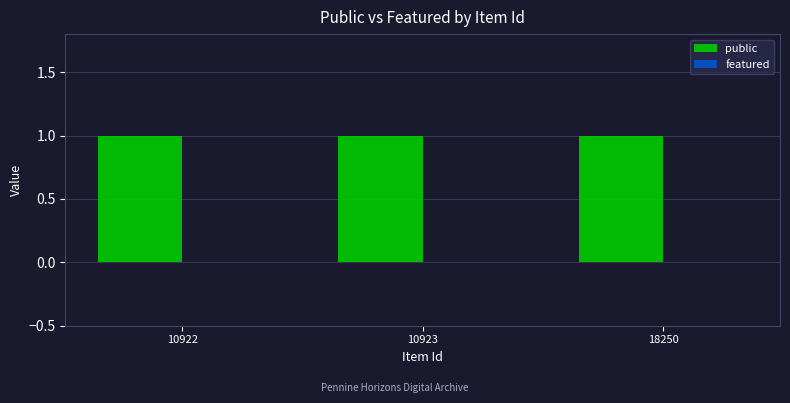

Which series has the largest range (max minus min)?

public